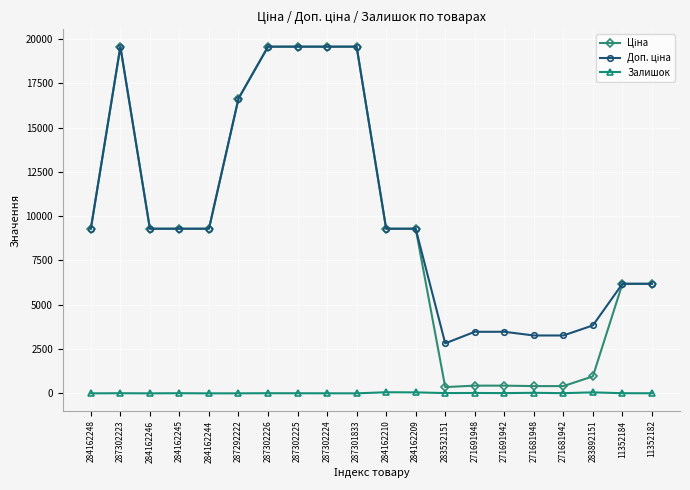

In Залишок, how many points are lower than both neighbors (excluding endpoints)?

6